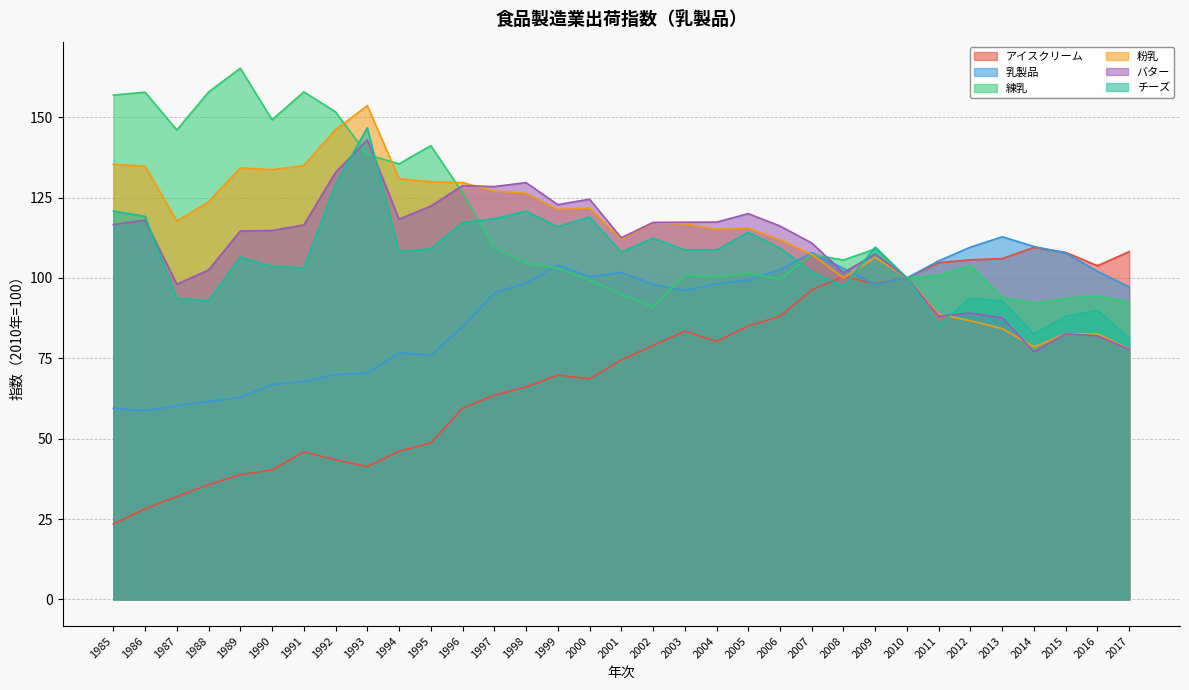

The 乳製品 series shows 124.2 at 1992. True or false?

False